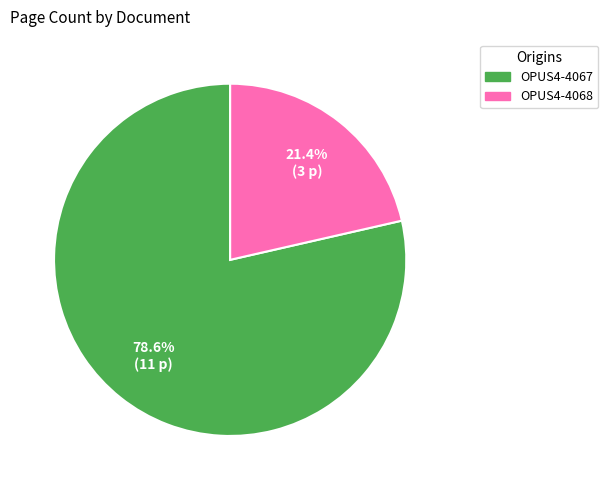

Is it true that OPUS4-4068 is 7% of the pie?

False